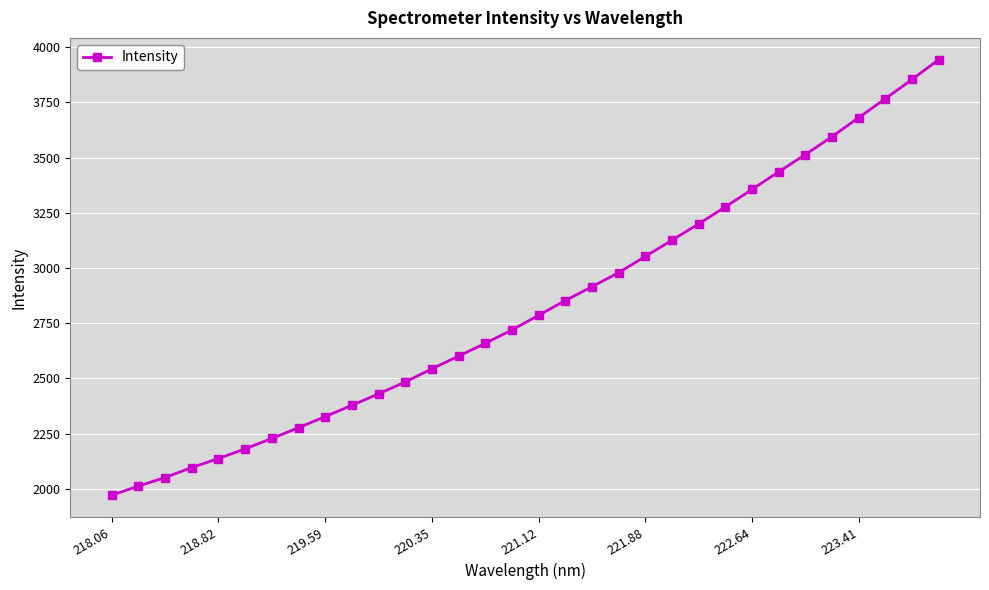

What is the sum of all values?

90428.2